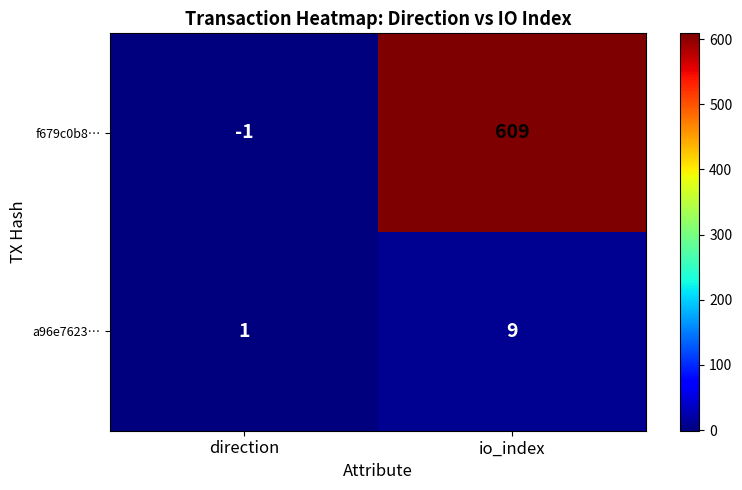

Which series has the largest total across all categories?

f679c0b8…